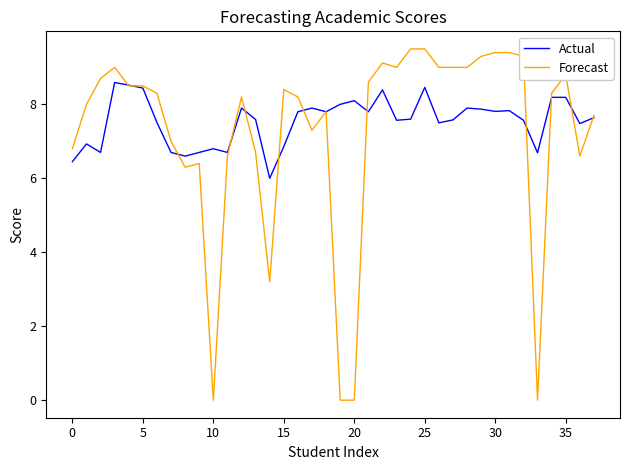

What is the greatest value displayed?

9.5